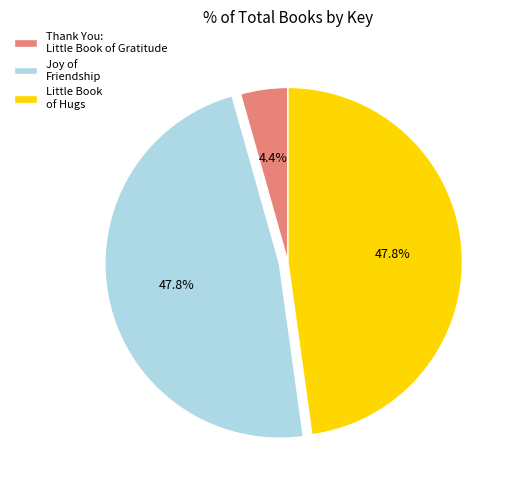

What is the ratio of the value at Joy of Friendship to the value at Thank You: Little Book of Gratitude?

10.9